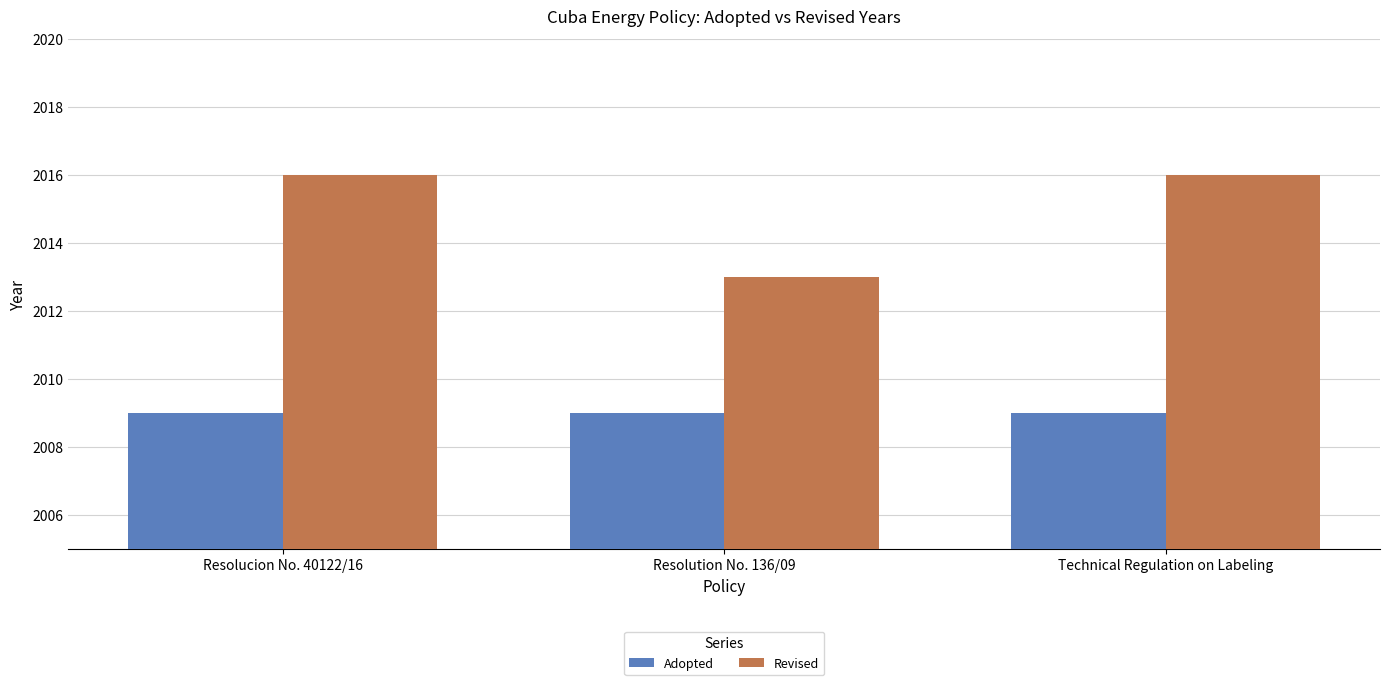

What is the spread (max minus min) of values at Technical Regulation on Labeling?

7